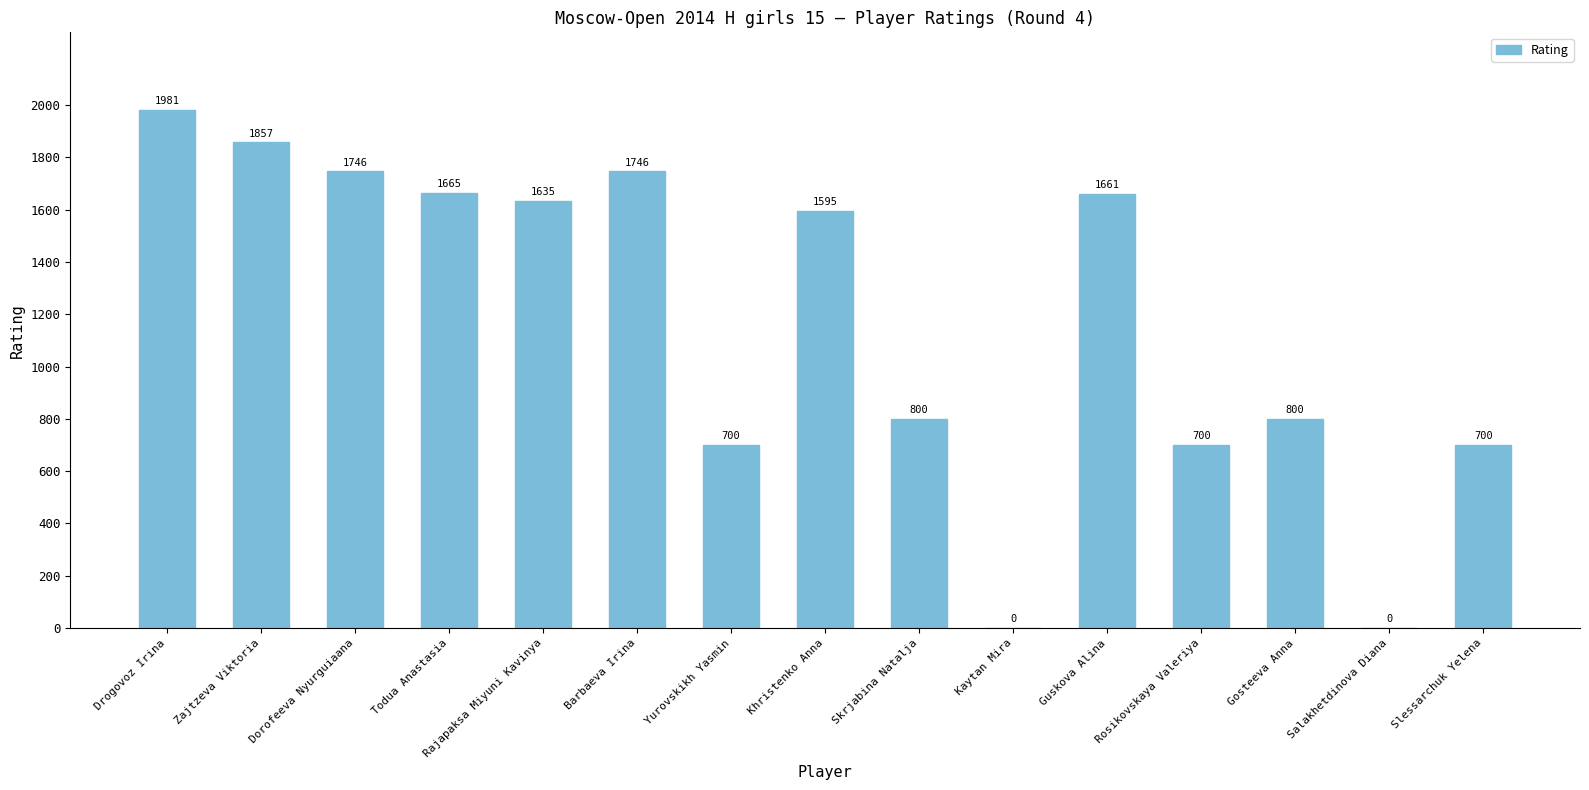

Is it true that the value at Skrjabina Natalja is 336?

False